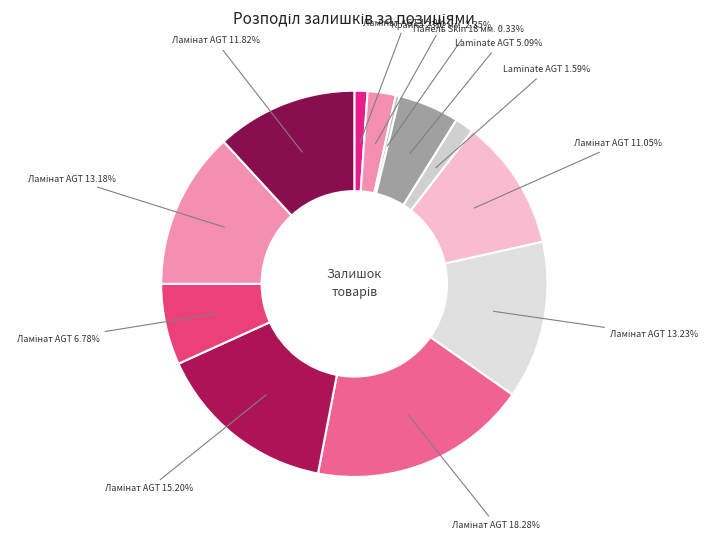

How many slices are in this pie chart?

12